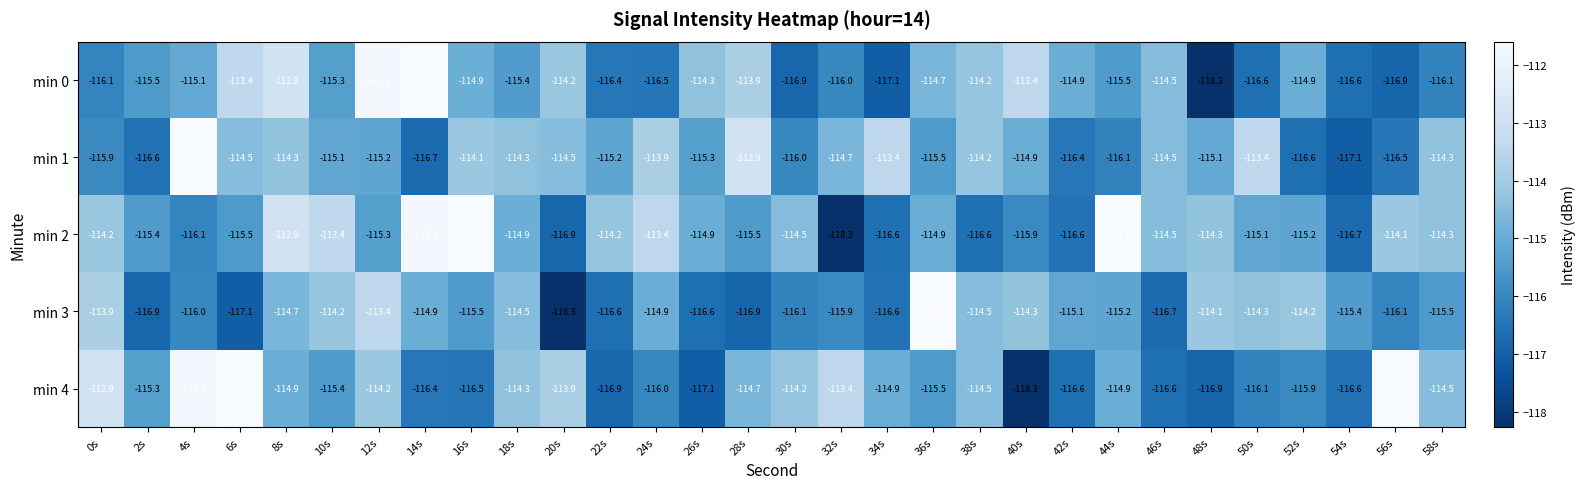

Count the number of data series in this chart.

5